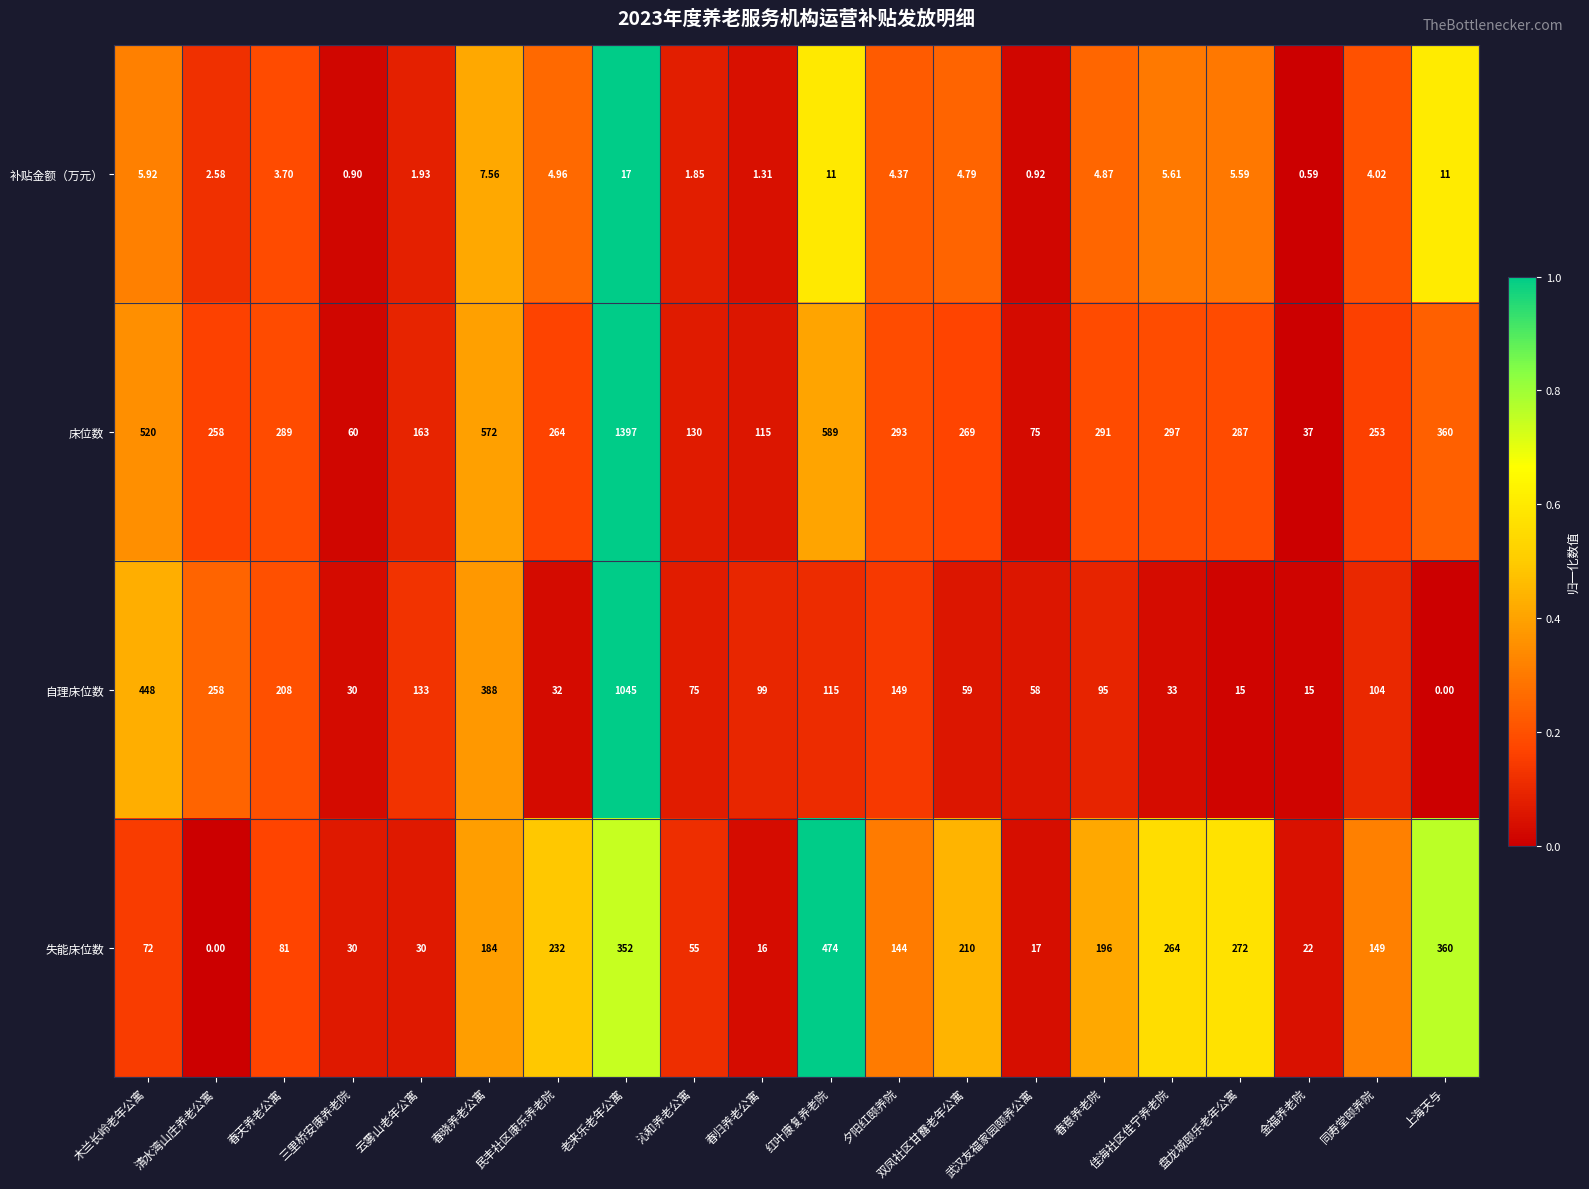

At which label does 自理床位数 reach its minimum?

上海天与